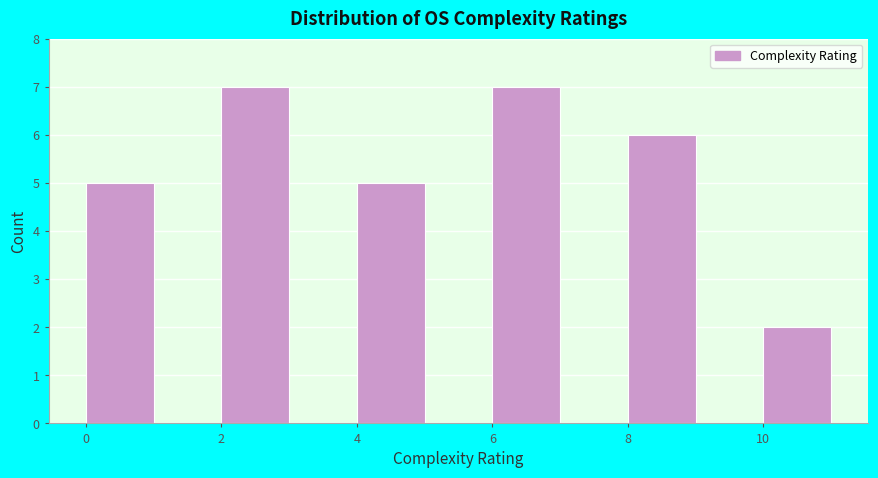

Reading left to right, transcribe this chart: for each bar, give the range it covers on the x-axis and its height. The values are not printed on the chart, so give them approximately, as read against the axis.

0 to 1: 5
1 to 2: 0
2 to 3: 7
3 to 4: 0
4 to 5: 5
5 to 6: 0
6 to 7: 7
7 to 8: 0
8 to 9: 6
9 to 10: 0
10 to 11: 2